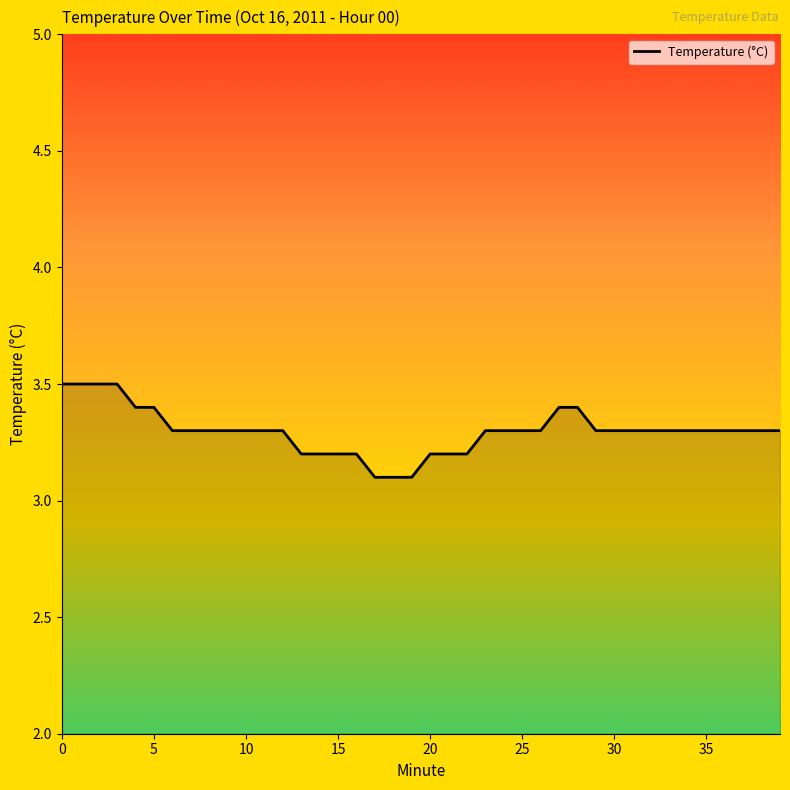

What is the difference between the maximum and minimum values?

0.4